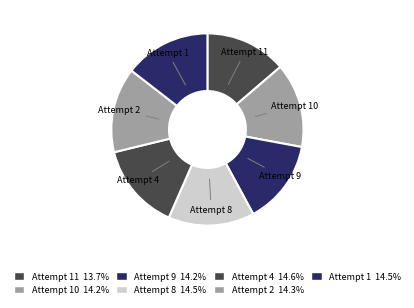

Combined, do Attempt 8 and Attempt 11 account for over 50%?

No